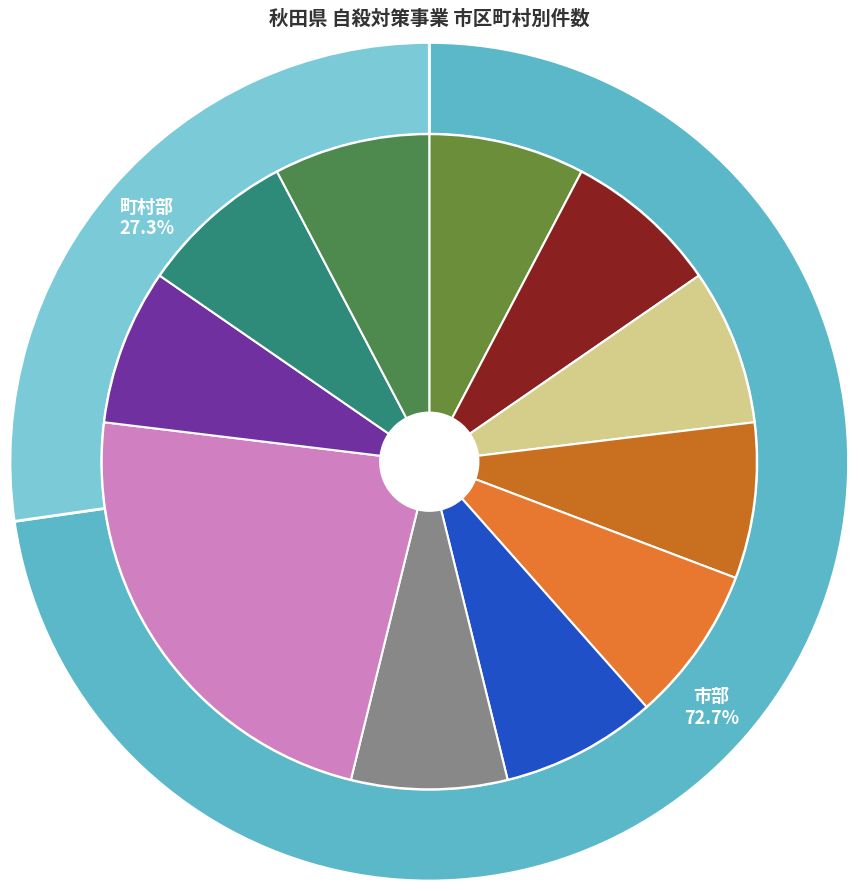

To the nearest percent, what percentage of the pie is 大潟村?

8%